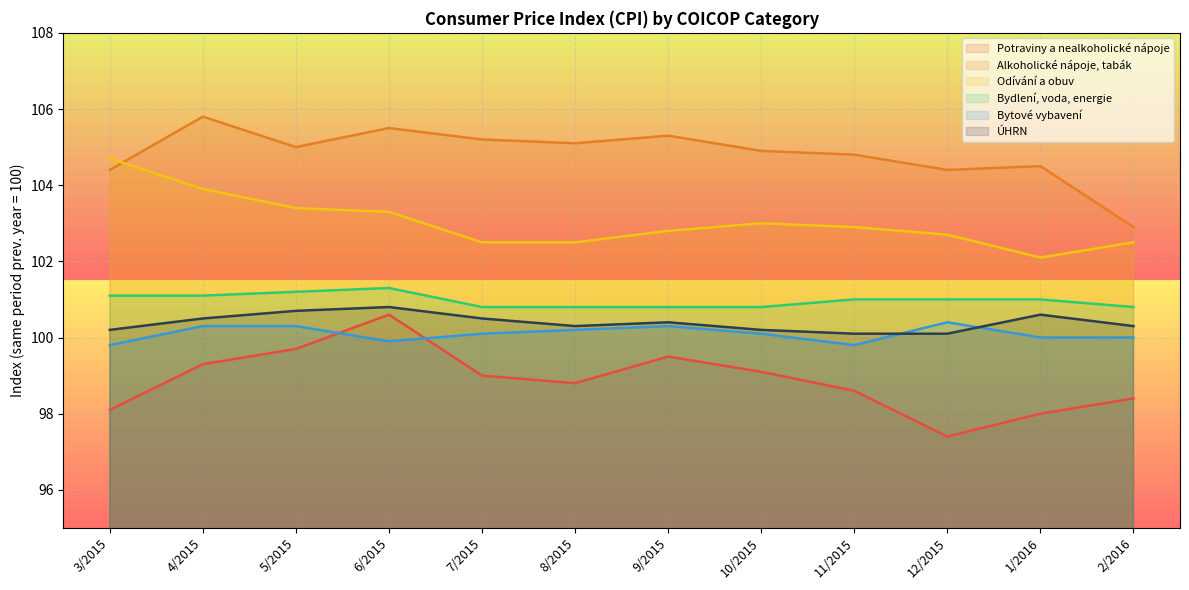

True or false: Potraviny a nealkoholické nápoje has more than 0 points higher than both neighbors.

True